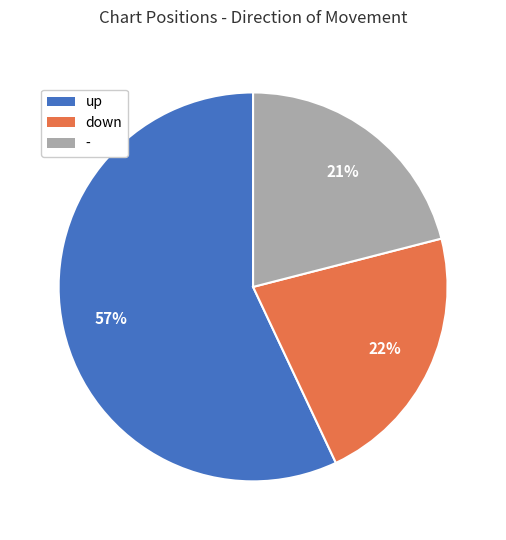

To the nearest percent, what is the average slice percentage?

33%